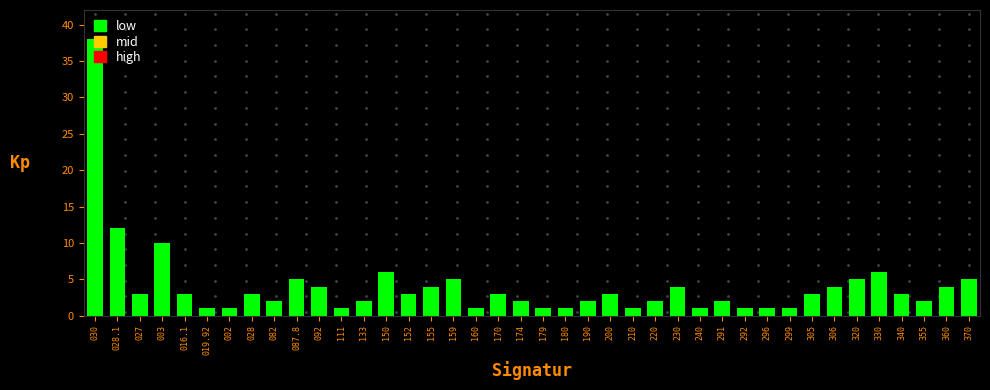

Read the value at 152.

3